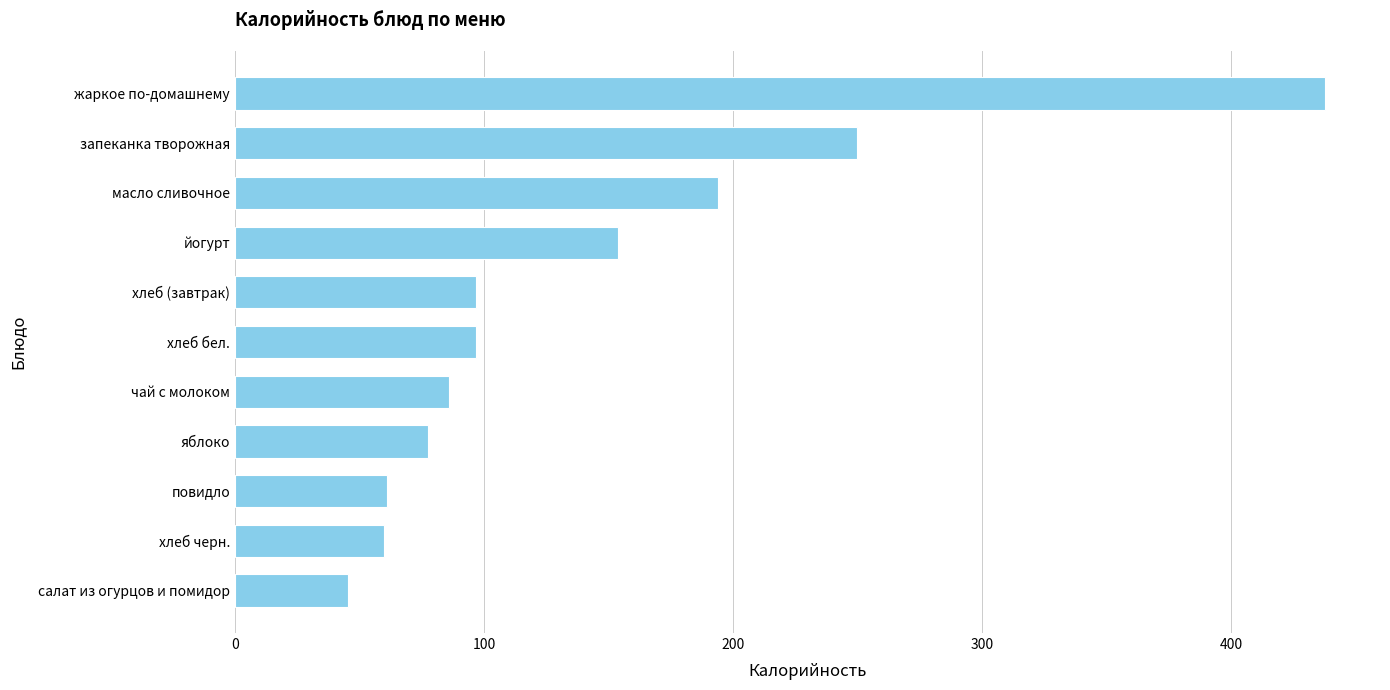

At which label is the value closest to 241?

запеканка творожная